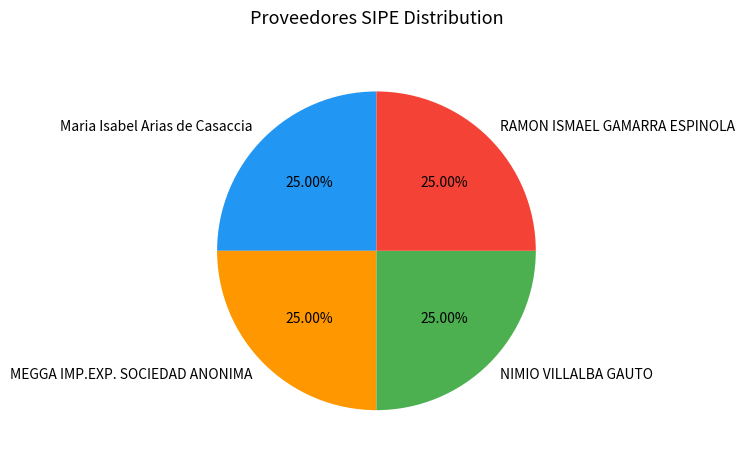

Does MEGGA IMP.EXP. SOCIEDAD ANONIMA represent more than half of the total?

No